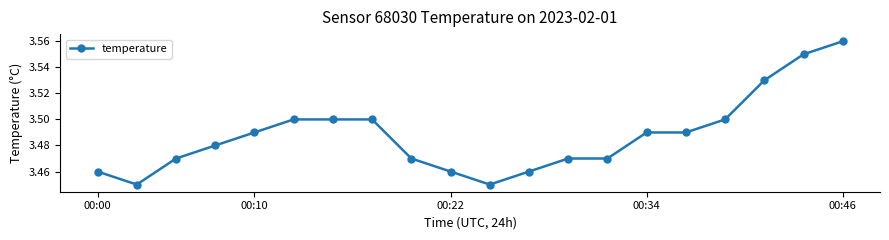

What is the sum of all values?

69.8